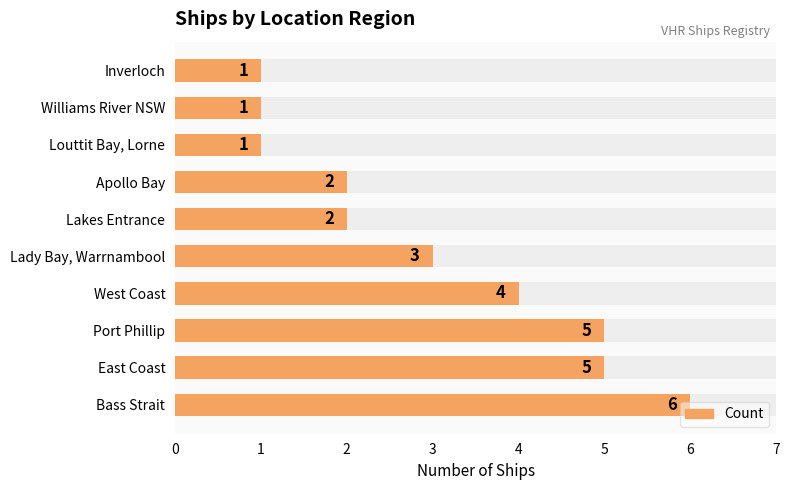

What is the difference between the maximum and minimum values?

5